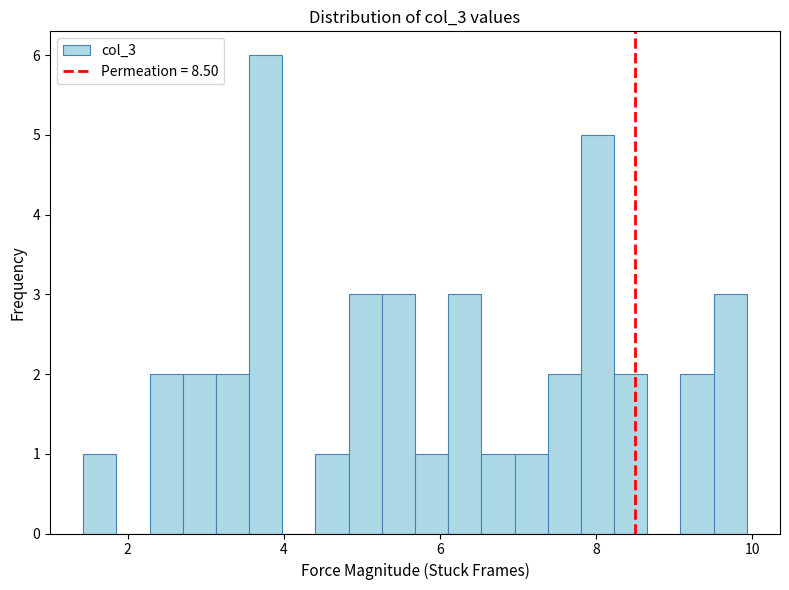

Around what value on the x-axis is the tallest bar? Give the approximate position of its centre, as read against the axis.

3.8